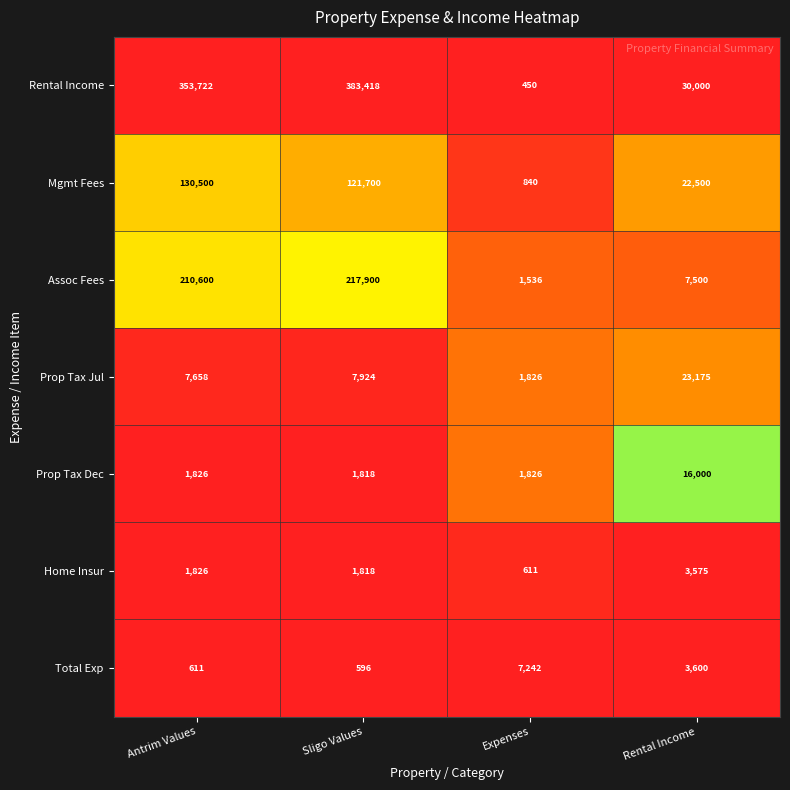

Which series has the largest total across all categories?

Rental Income